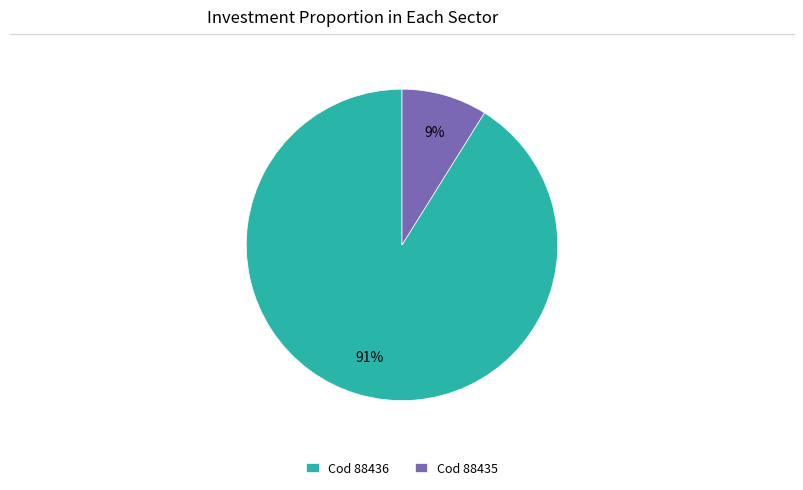

Combined, do Cod 88435 and Cod 88436 account for over 50%?

Yes